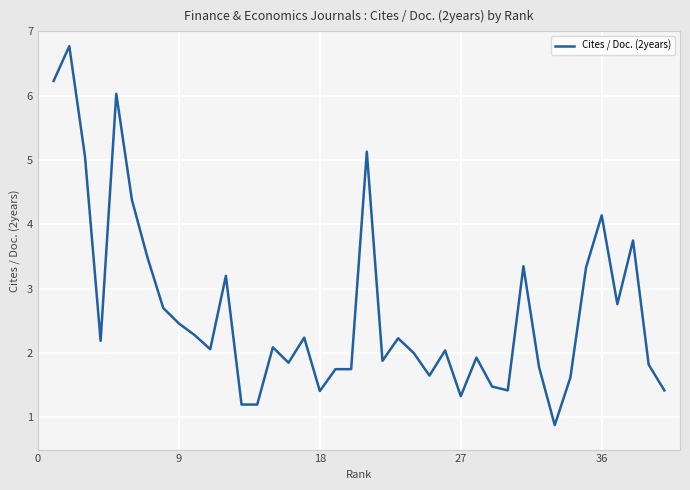

What is the greatest value displayed?

6.8